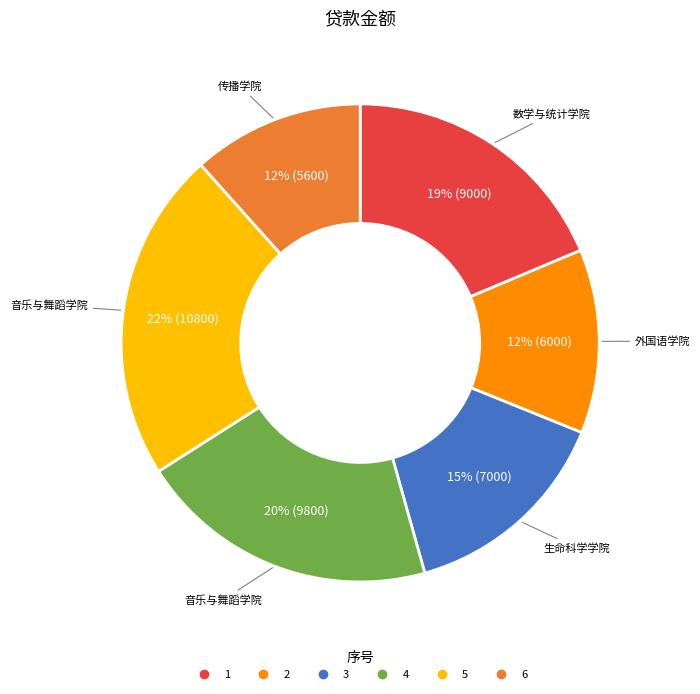

How many segments does this pie chart have?

6